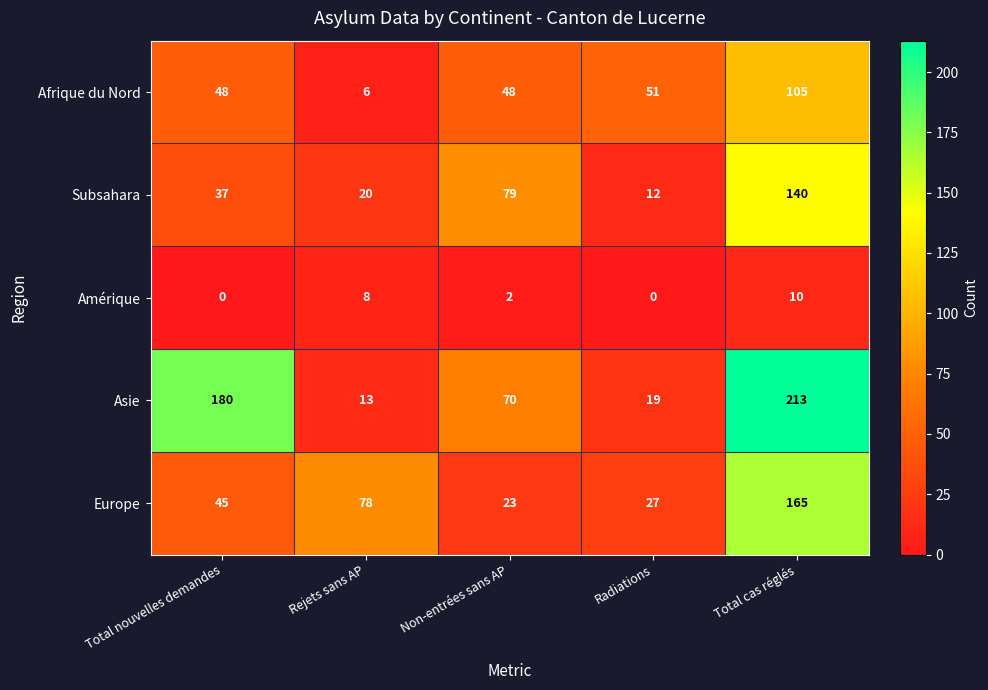

Reading left to right, transcribe all the data shown in this chart.

Afrique du Nord: Total nouvelles demandes=48	Rejets sans AP=6	Non-entrées sans AP=48	Radiations=51	Total cas réglés=105
Subsahara: Total nouvelles demandes=37	Rejets sans AP=20	Non-entrées sans AP=79	Radiations=12	Total cas réglés=140
Amérique: Total nouvelles demandes=0	Rejets sans AP=8	Non-entrées sans AP=2	Radiations=0	Total cas réglés=10
Asie: Total nouvelles demandes=180	Rejets sans AP=13	Non-entrées sans AP=70	Radiations=19	Total cas réglés=213
Europe: Total nouvelles demandes=45	Rejets sans AP=78	Non-entrées sans AP=23	Radiations=27	Total cas réglés=165